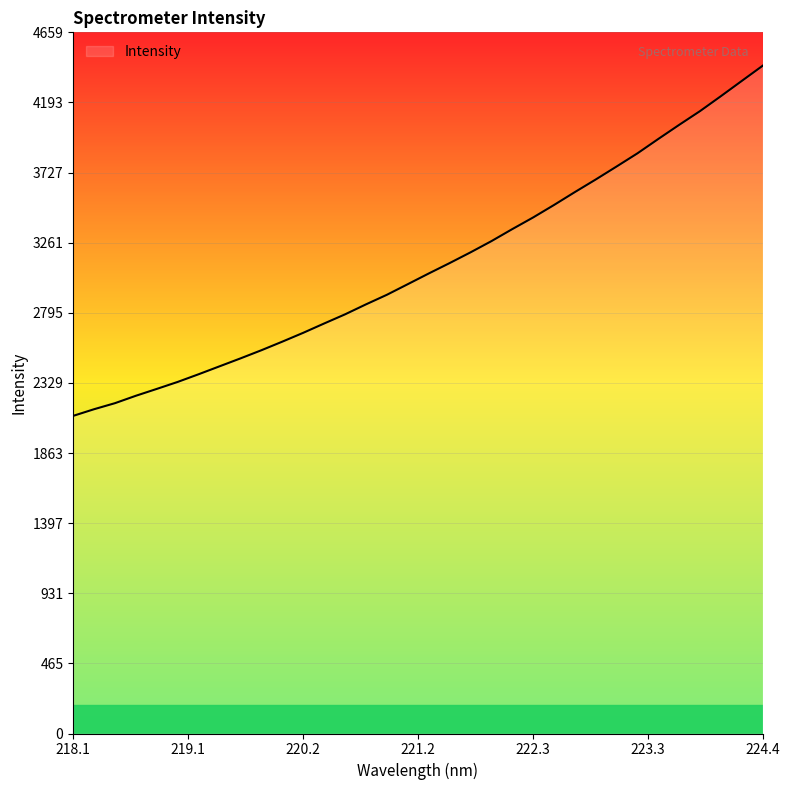

What is the maximum value shown in the chart?

4437.6